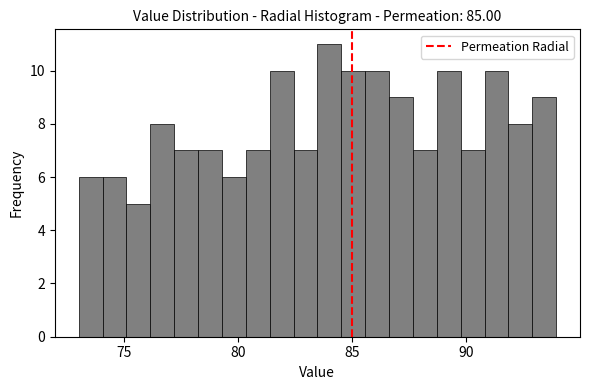

Read against the x-axis, roughly where is the centre of the tallest bar?

84.0